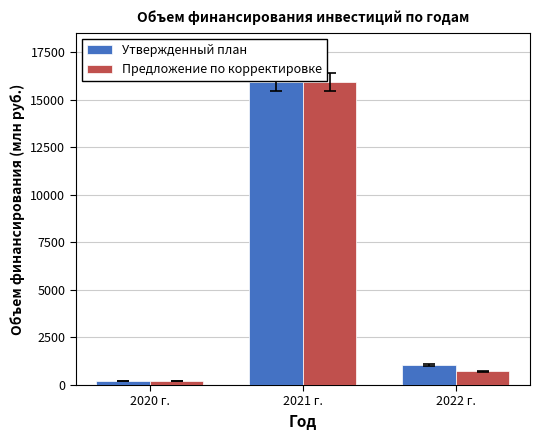

What is the label of the 1st bar from the left?

2020 г.